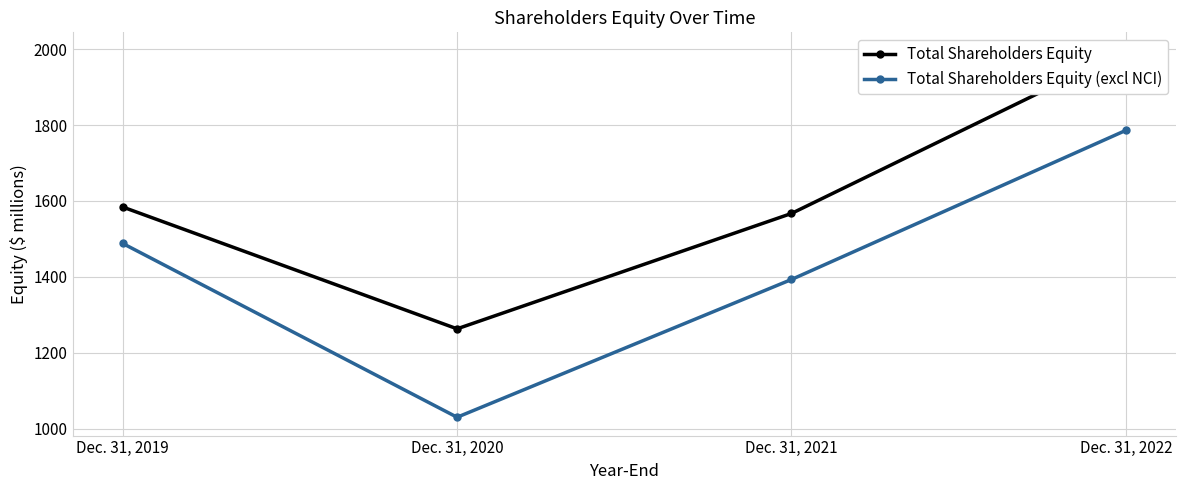

List the labels in order of Total Shareholders Equity value, smallest first.

Dec. 31, 2020, Dec. 31, 2021, Dec. 31, 2019, Dec. 31, 2022